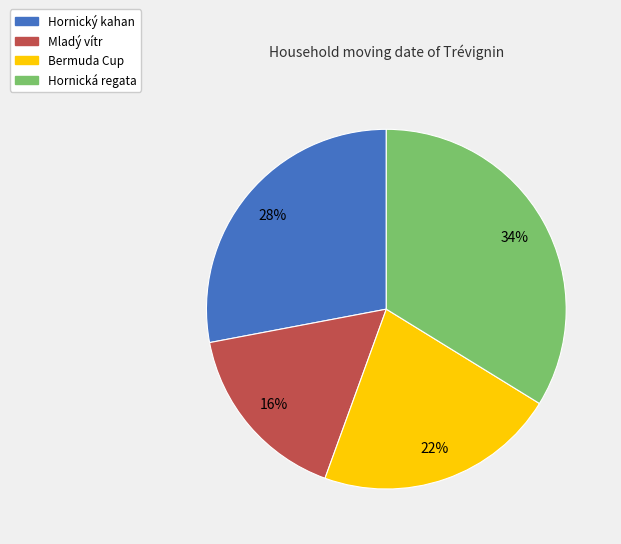

How many slices are in this pie chart?

4